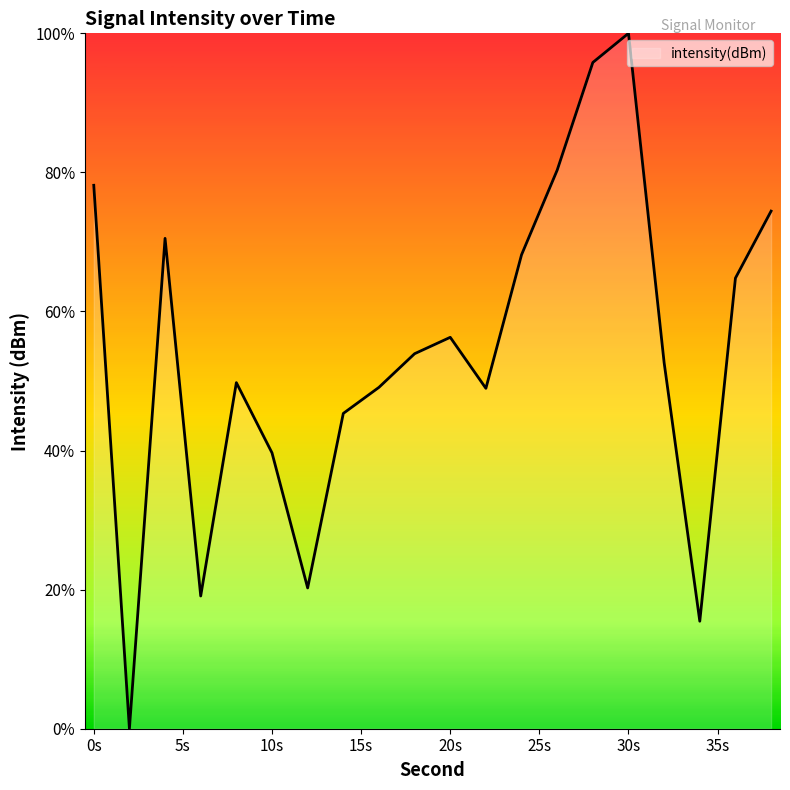

What is the greatest value displayed?

100.0